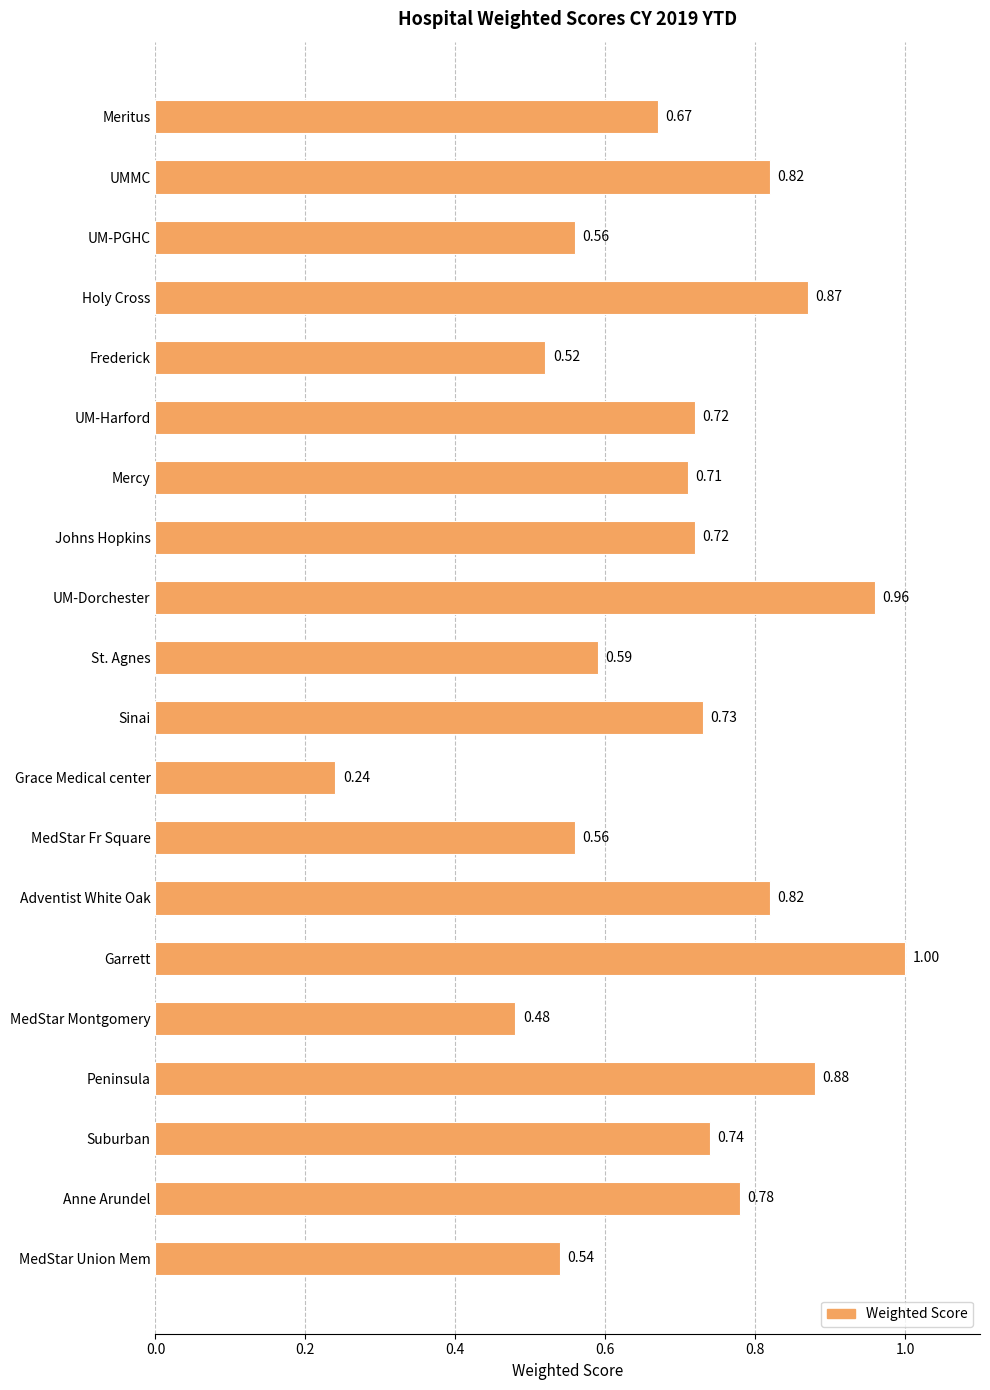

At which category does the chart reach its peak across all series?

Garrett